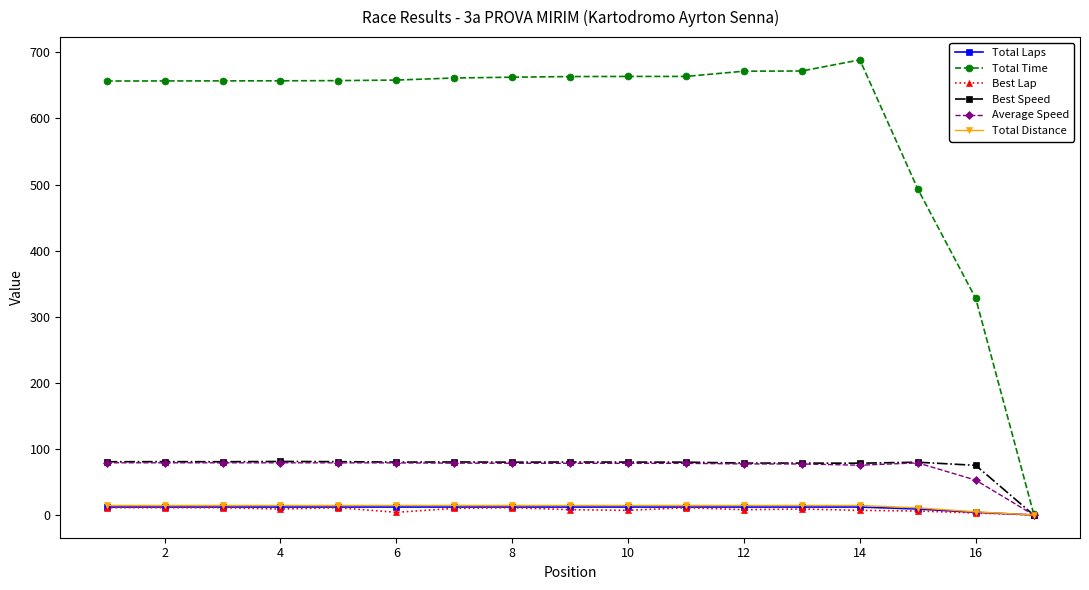

What is the sum of all Average Speed values?

1225.7